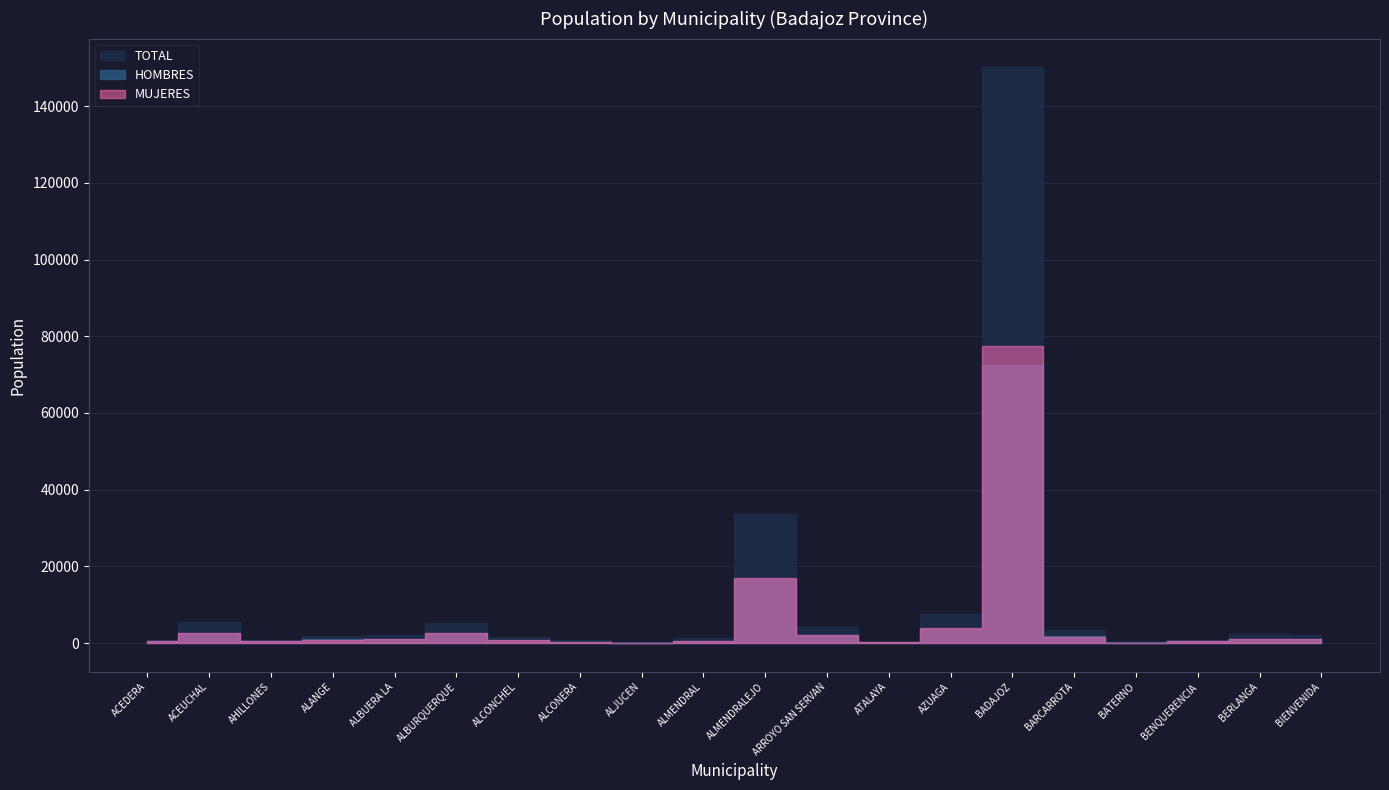

Reading left to right, extract all data points from this chart.

HOMBRES: ACEDERA=418	ACEUCHAL=2714	AHILLONES=414	ALANGE=951	ALBUERA LA=1042	ALBURQUERQUE=2563	ALCONCHEL=835	ALCONERA=372	ALJUCEN=134	ALMENDRAL=605	ALMENDRALEJO=16636	ARROYO SAN SERVAN=2042	ATALAYA=149	AZUAGA=3781	BADAJOZ=72634	BARCARROTA=1754	BATERNO=135	BENQUERENCIA=403	BERLANGA=1108	BIENVENIDA=1065
MUJERES: ACEDERA=398	ACEUCHAL=2742	AHILLONES=412	ALANGE=893	ALBUERA LA=972	ALBURQUERQUE=2581	ALCONCHEL=809	ALCONERA=378	ALJUCEN=109	ALMENDRAL=602	ALMENDRALEJO=17033	ARROYO SAN SERVAN=2012	ATALAYA=136	AZUAGA=3855	BADAJOZ=77512	BARCARROTA=1691	BATERNO=113	BENQUERENCIA=405	BERLANGA=1133	BIENVENIDA=1005
TOTAL: ACEDERA=816	ACEUCHAL=5456	AHILLONES=826	ALANGE=1844	ALBUERA LA=2014	ALBURQUERQUE=5144	ALCONCHEL=1644	ALCONERA=750	ALJUCEN=243	ALMENDRAL=1207	ALMENDRALEJO=33669	ARROYO SAN SERVAN=4054	ATALAYA=285	AZUAGA=7636	BADAJOZ=150146	BARCARROTA=3445	BATERNO=248	BENQUERENCIA=808	BERLANGA=2241	BIENVENIDA=2070